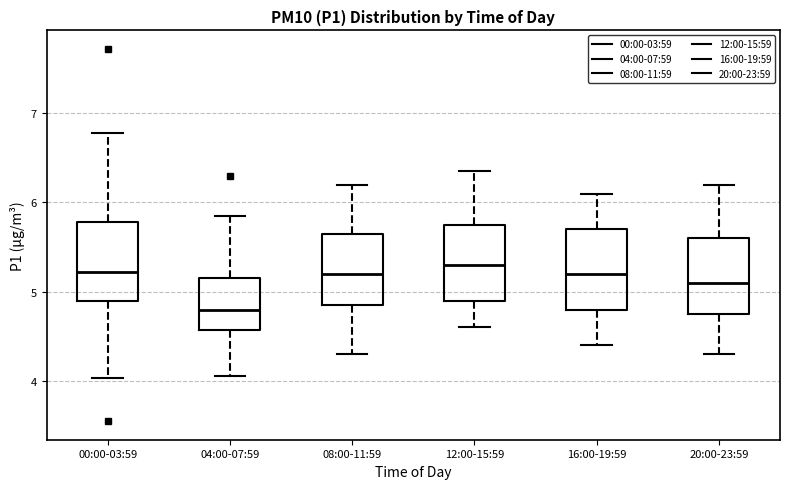

Reading left to right, transcribe this box plot: for each box, give where its median line is, the range the box spans, and where its two whiskers end, as read against the y-axis. The values are not printed on the chart, so give them approximately, as read against the axis.

00:00-03:59: median 5.2, box 4.9 to 5.8, whiskers 4.0 to 6.8
04:00-07:59: median 4.8, box 4.6 to 5.2, whiskers 4.1 to 5.9
08:00-11:59: median 5.2, box 4.9 to 5.7, whiskers 4.3 to 6.2
12:00-15:59: median 5.3, box 4.9 to 5.8, whiskers 4.6 to 6.4
16:00-19:59: median 5.2, box 4.8 to 5.7, whiskers 4.4 to 6.1
20:00-23:59: median 5.1, box 4.8 to 5.6, whiskers 4.3 to 6.2